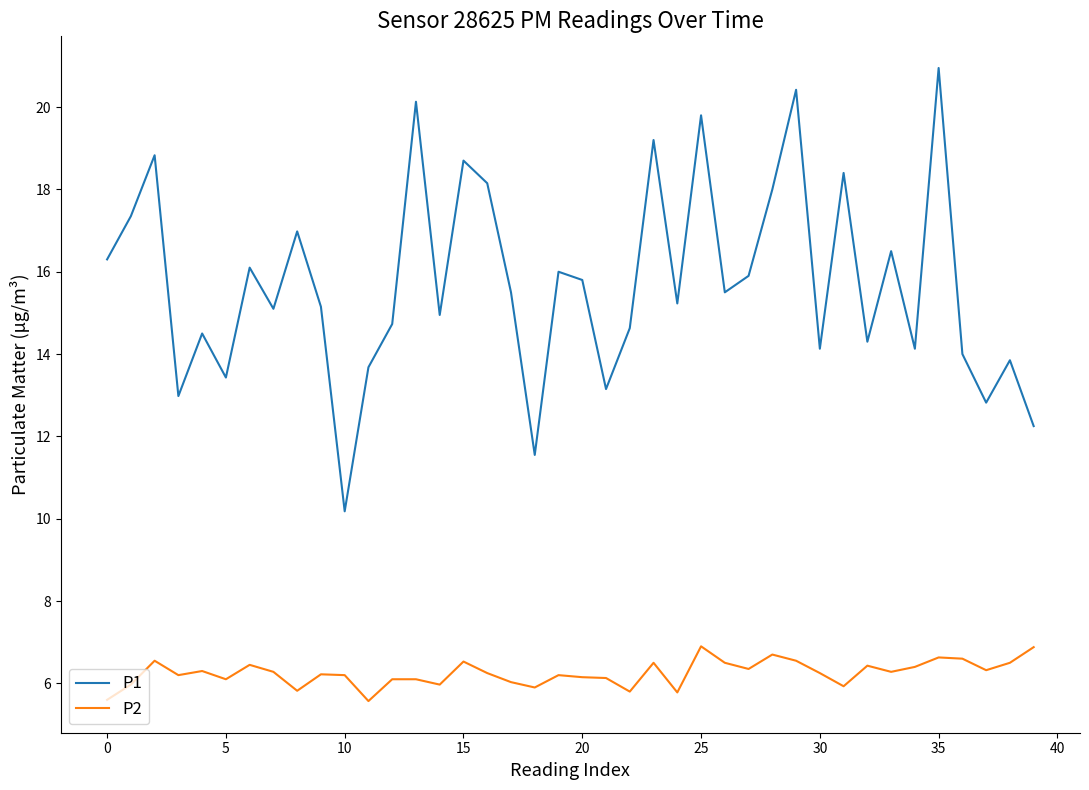

Rank the series by their average value, from highest to lowest.

P1, P2